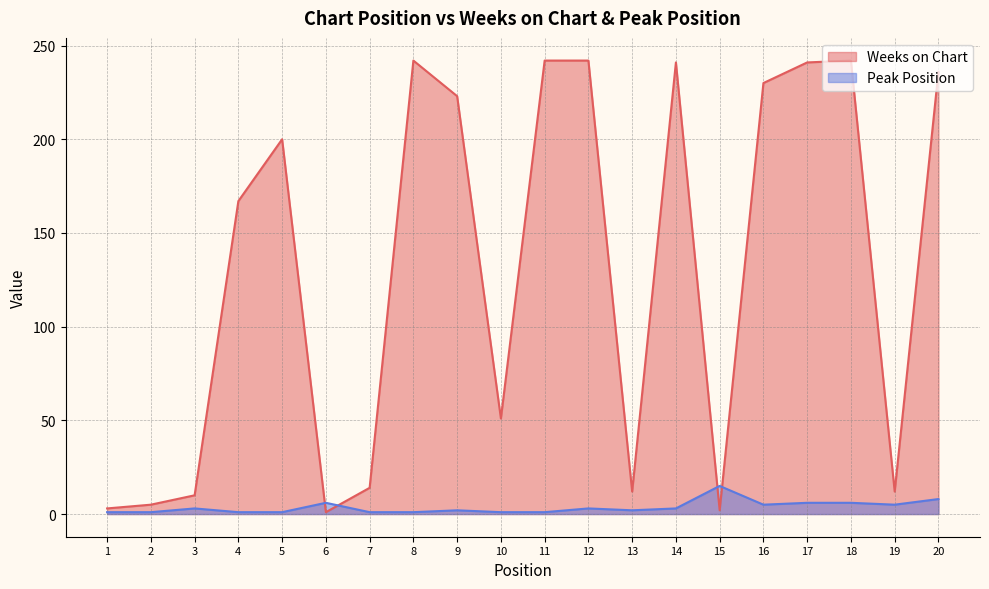

List the series in order of their overall mean, lowest first.

Peak Position, Weeks on Chart